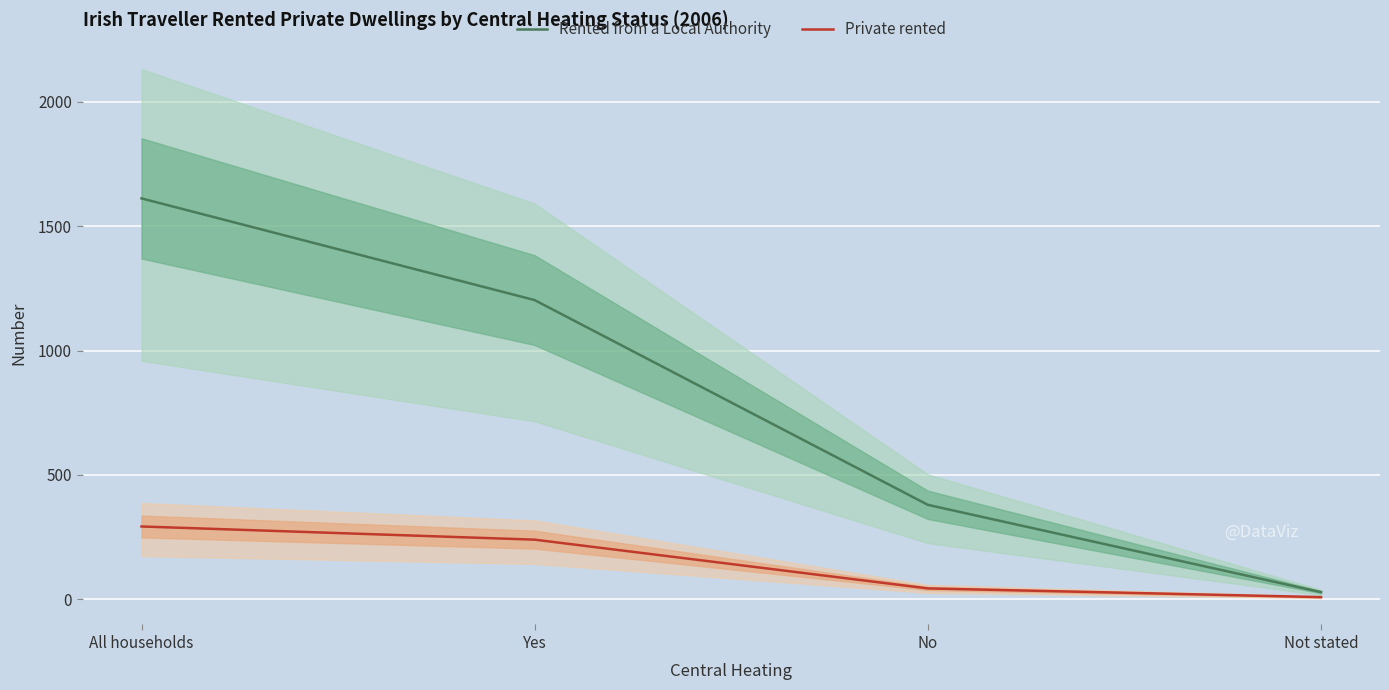

What is the sum of all Private rented values?

586